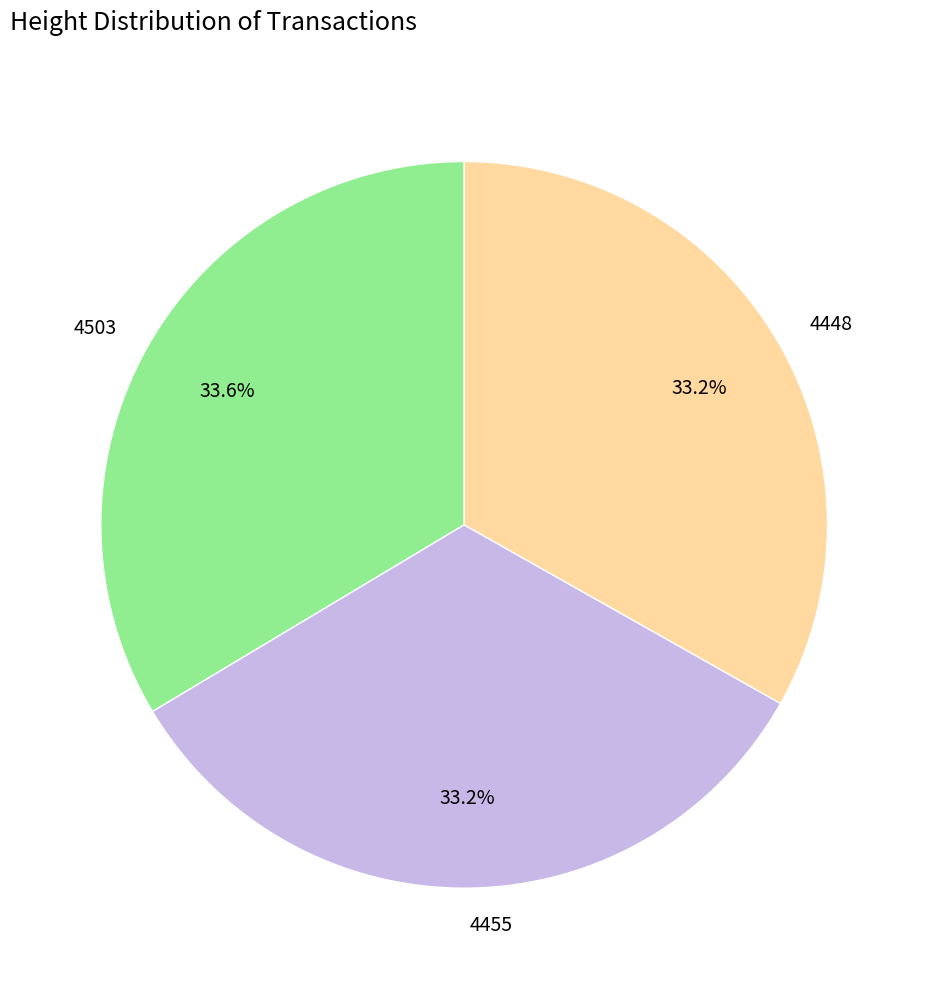

To the nearest percent, what is the combined percentage of 4455 and 4448?

66%